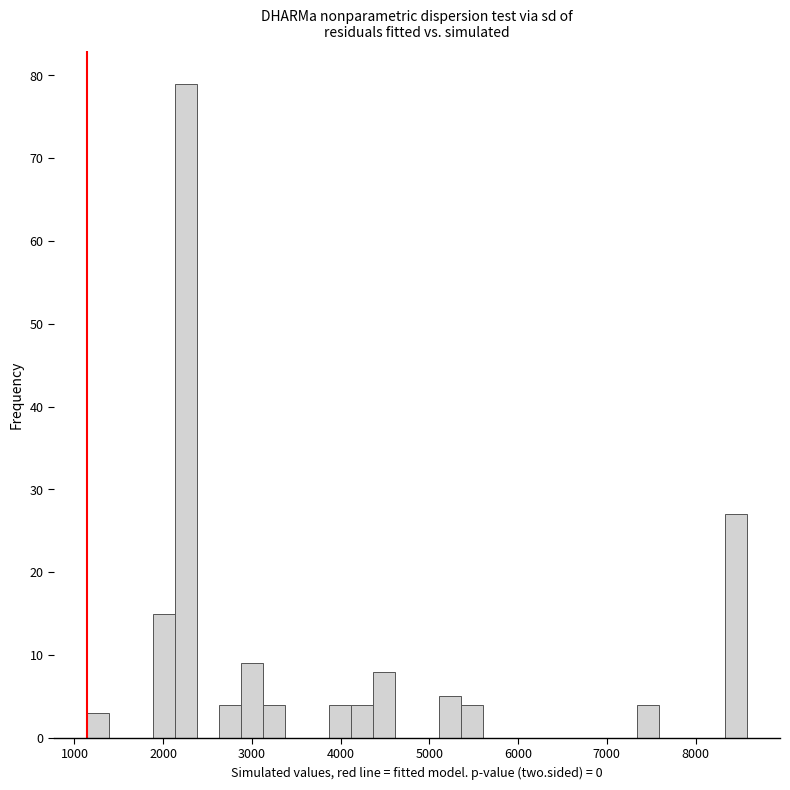

Read against the x-axis, roughly where is the centre of the tallest bar?

2300